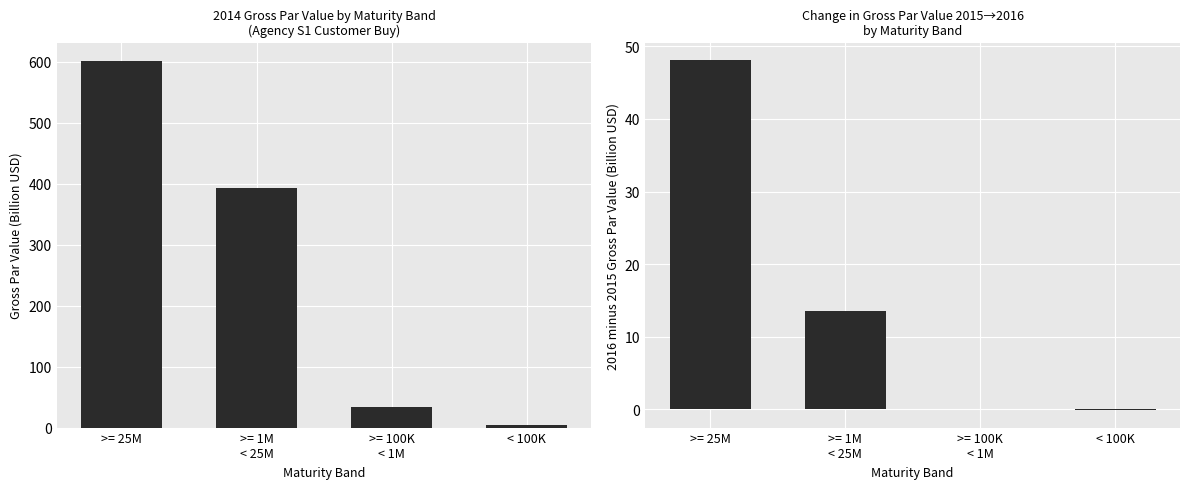

At >= 100K
< 1M, list the series in order from largest to smallest.

2014 Gross, 2016 vs 2015 Gross Diff